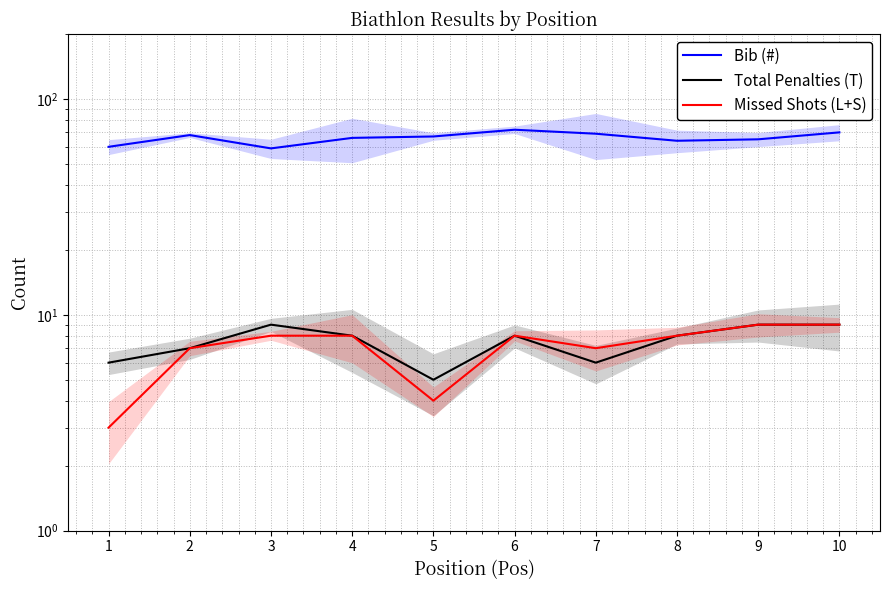

True or false: Missed Shots (L+S) and Bib (#) cross at least once.

False